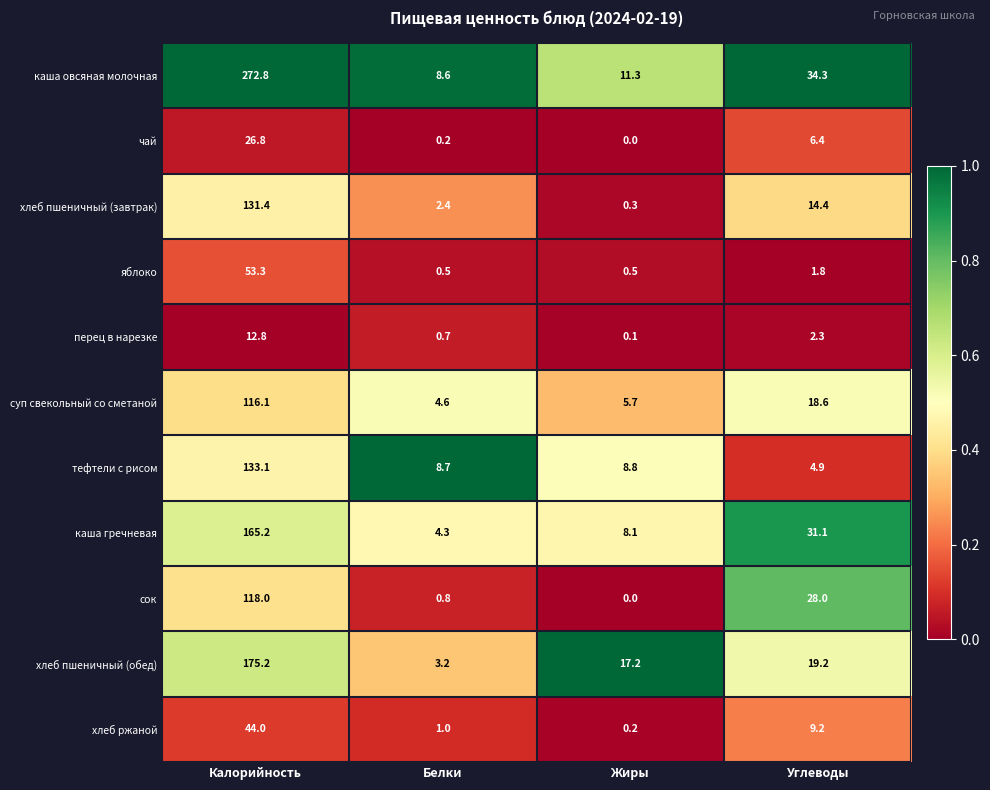

Is the value of перец в нарезке at Углеводы greater than the value of чай at Жиры?

Yes